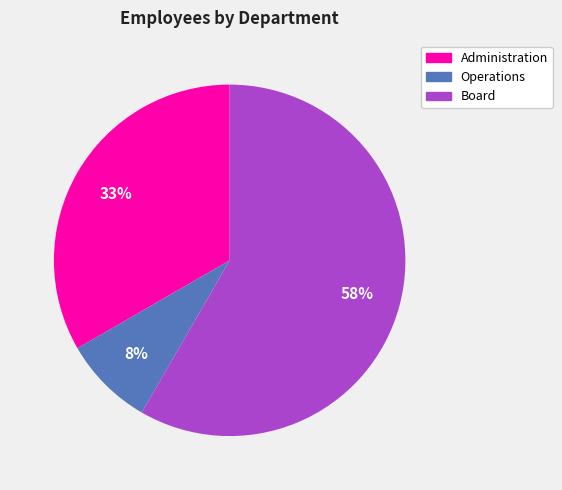

Is there a majority slice in this chart?

Yes